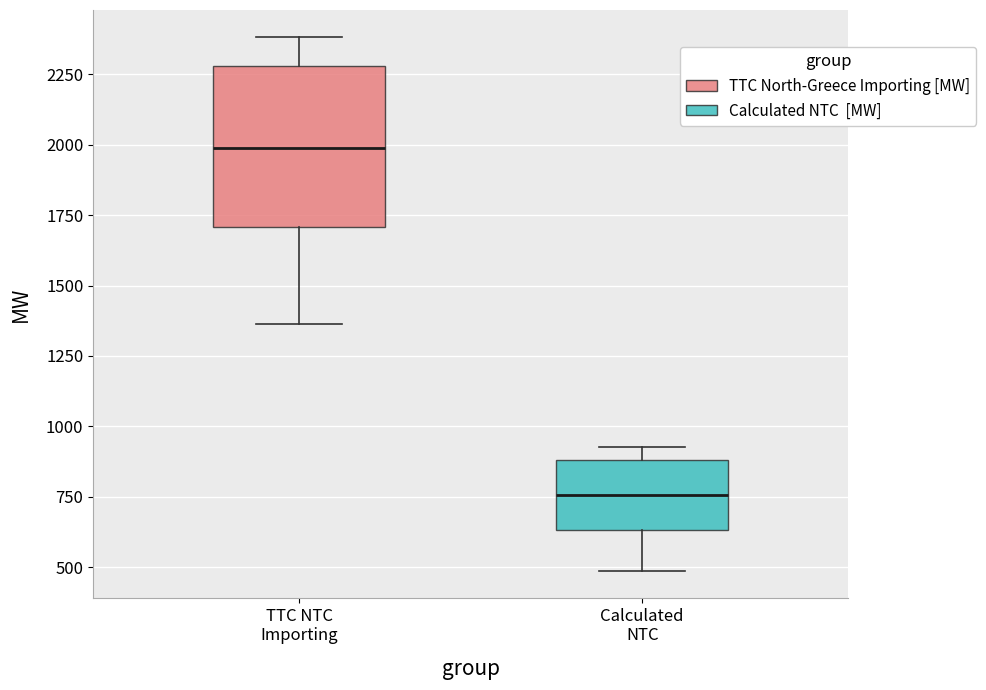

Which box has the lowest median line?

Calculated NTC